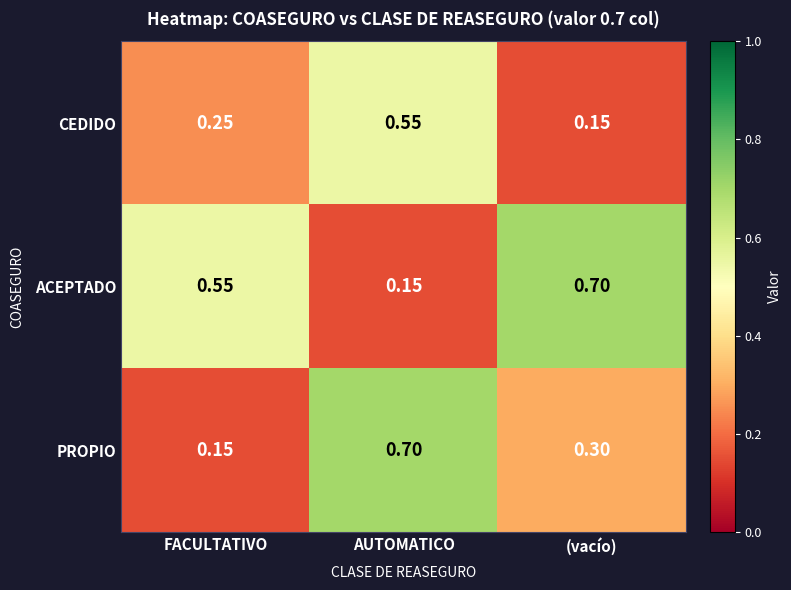

What is the spread (max minus min) of values at FACULTATIVO?

0.4